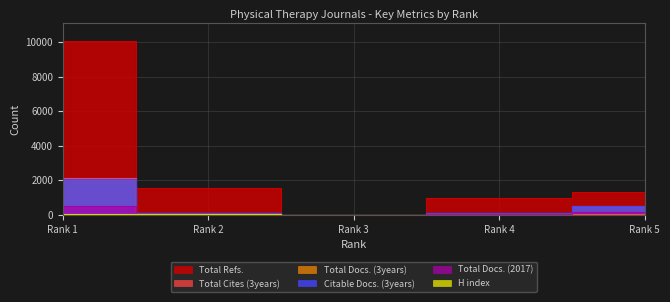

List the labels in order of Citable Docs. (3years) value, smallest first.

Rank 3, Rank 4, Rank 2, Rank 5, Rank 1